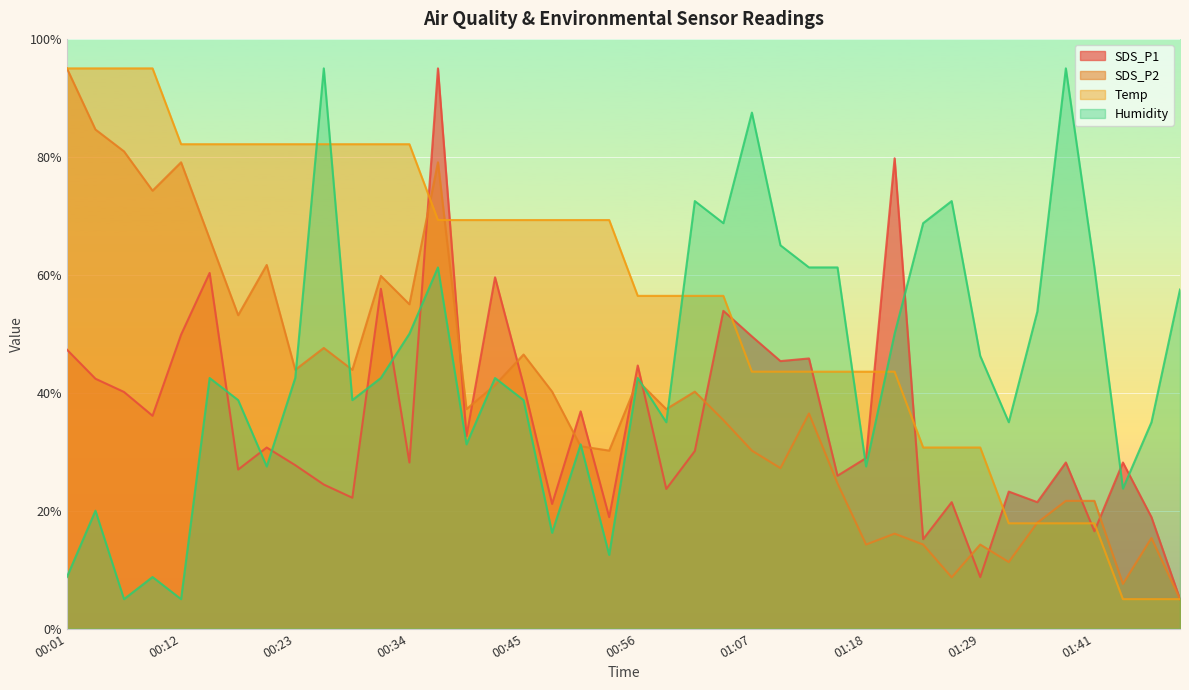

What is the label of the 40th point from the right?

00:01